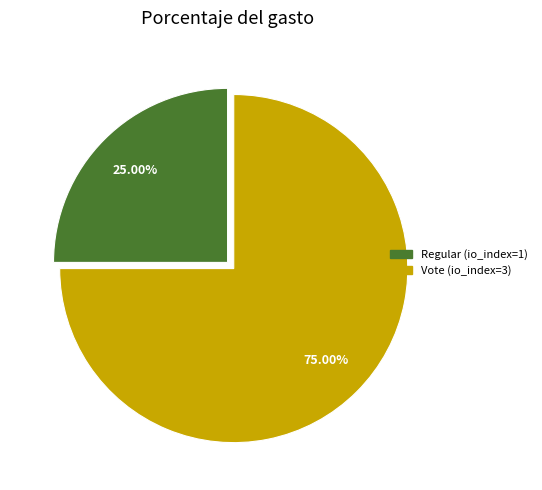

To the nearest percent, what portion does Regular (io_index=1) represent?

25%